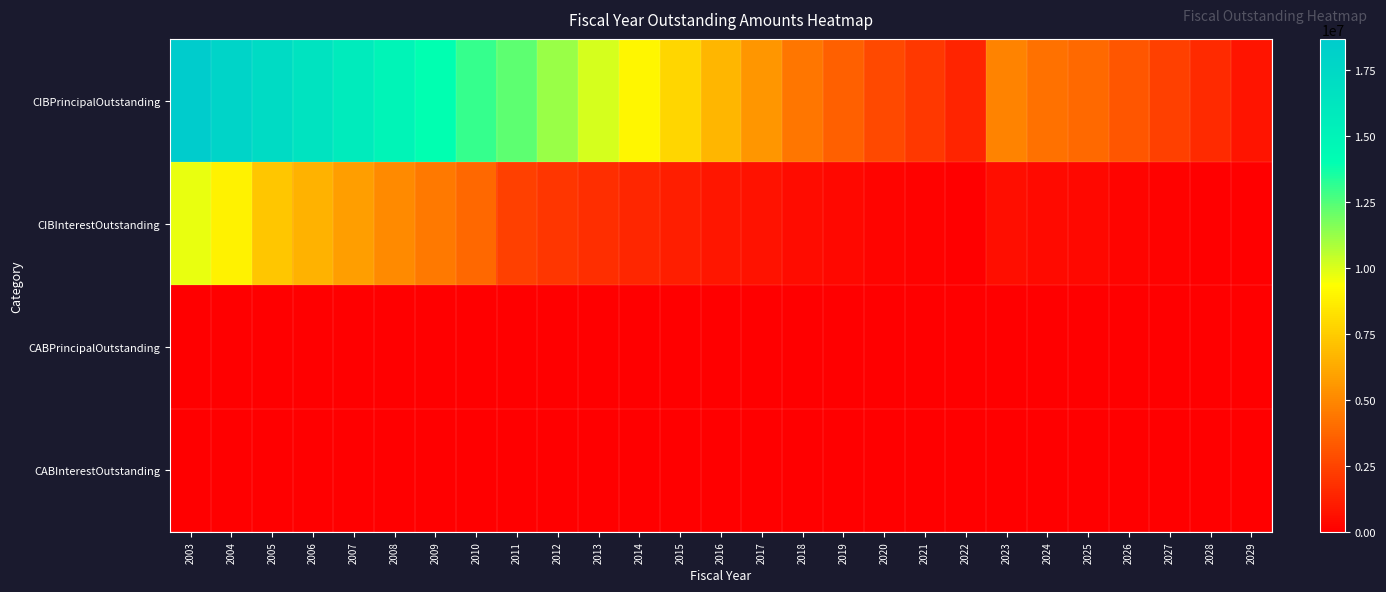

Which series has the largest range (max minus min)?

CIBPrincipalOutstanding